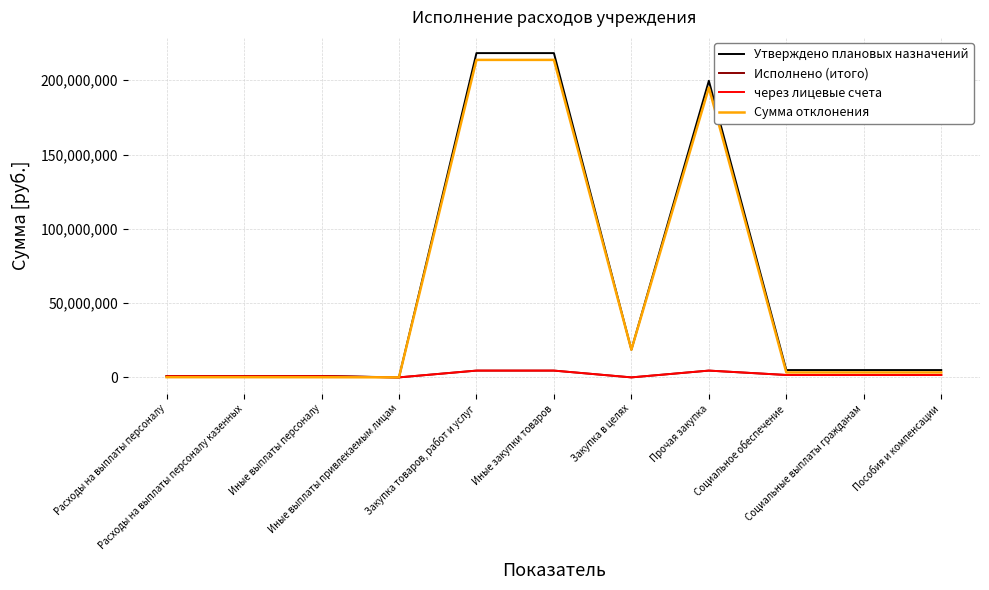

Reading right to left, transcribe all the data shown in this chart.

Утверждено плановых назначений: Пособия и компенсации=4935861.3	Социальные выплаты гражданам=4935861.3	Социальное обеспечение=4935861.3	Прочая закупка=199648721.8	Закупка в целях=18636075.9	Иные закупки товаров=218284797.7	Закупка товаров, работ и услуг=218284797.7	Иные выплаты привлекаемым лицам=32700.0	Иные выплаты персоналу=877748.7	Расходы на выплаты персоналу казенных=910448.7	Расходы на выплаты персоналу=910448.7
Исполнено (итого): Пособия и компенсации=1618249.9	Социальные выплаты гражданам=1618249.9	Социальное обеспечение=1618249.9	Прочая закупка=4568843.6	Закупка в целях=0.0	Иные закупки товаров=4568843.6	Закупка товаров, работ и услуг=4568843.6	Иные выплаты привлекаемым лицам=2700.0	Иные выплаты персоналу=771268.0	Расходы на выплаты персоналу казенных=773968.0	Расходы на выплаты персоналу=773968.0
через лицевые счета: Пособия и компенсации=1618249.9	Социальные выплаты гражданам=1618249.9	Социальное обеспечение=1618249.9	Прочая закупка=4568843.6	Закупка в целях=0.0	Иные закупки товаров=4568843.6	Закупка товаров, работ и услуг=4568843.6	Иные выплаты привлекаемым лицам=2700.0	Иные выплаты персоналу=771268.0	Расходы на выплаты персоналу казенных=773968.0	Расходы на выплаты персоналу=773968.0
Сумма отклонения: Пособия и компенсации=3317611.4	Социальные выплаты гражданам=3317611.4	Социальное обеспечение=3317611.4	Прочая закупка=195079878.2	Закупка в целях=18636075.9	Иные закупки товаров=213715954.1	Закупка товаров, работ и услуг=213715954.1	Иные выплаты привлекаемым лицам=30000.0	Иные выплаты персоналу=106480.7	Расходы на выплаты персоналу казенных=136480.7	Расходы на выплаты персоналу=136480.7